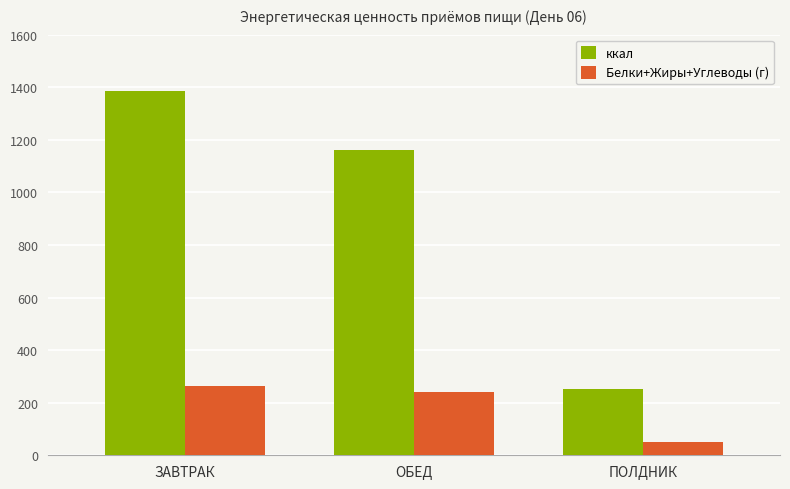

Rank the categories by ккал value from lowest to highest.

ПОЛДНИК, ОБЕД, ЗАВТРАК